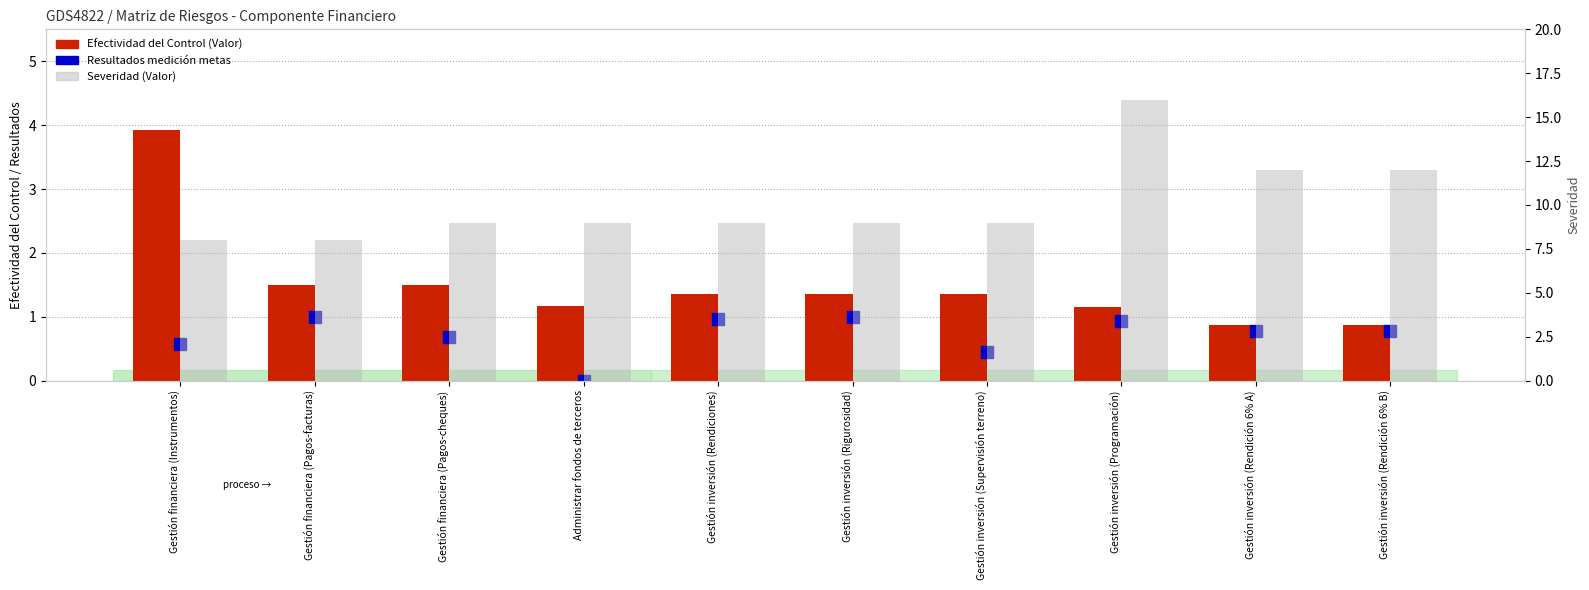

What is the greatest value displayed?

16.0